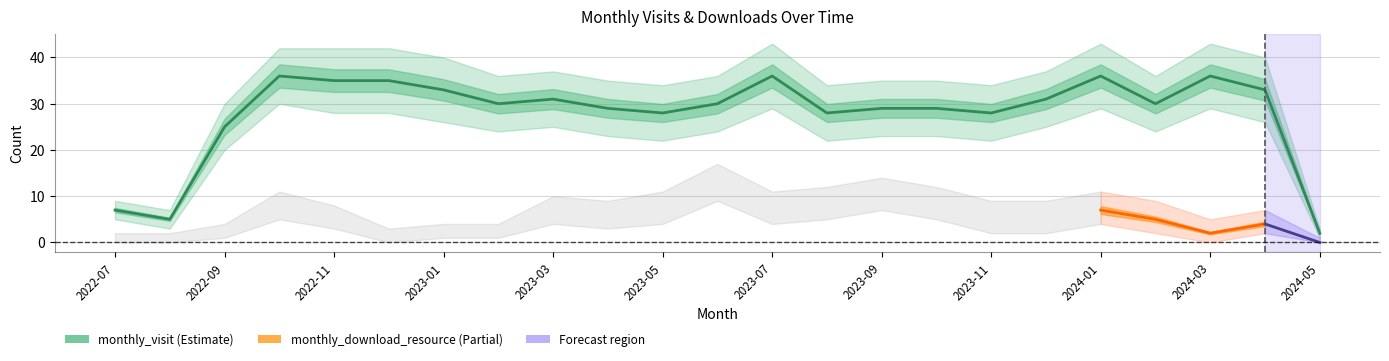

The value at 2022-12 is 7. True or false?

False